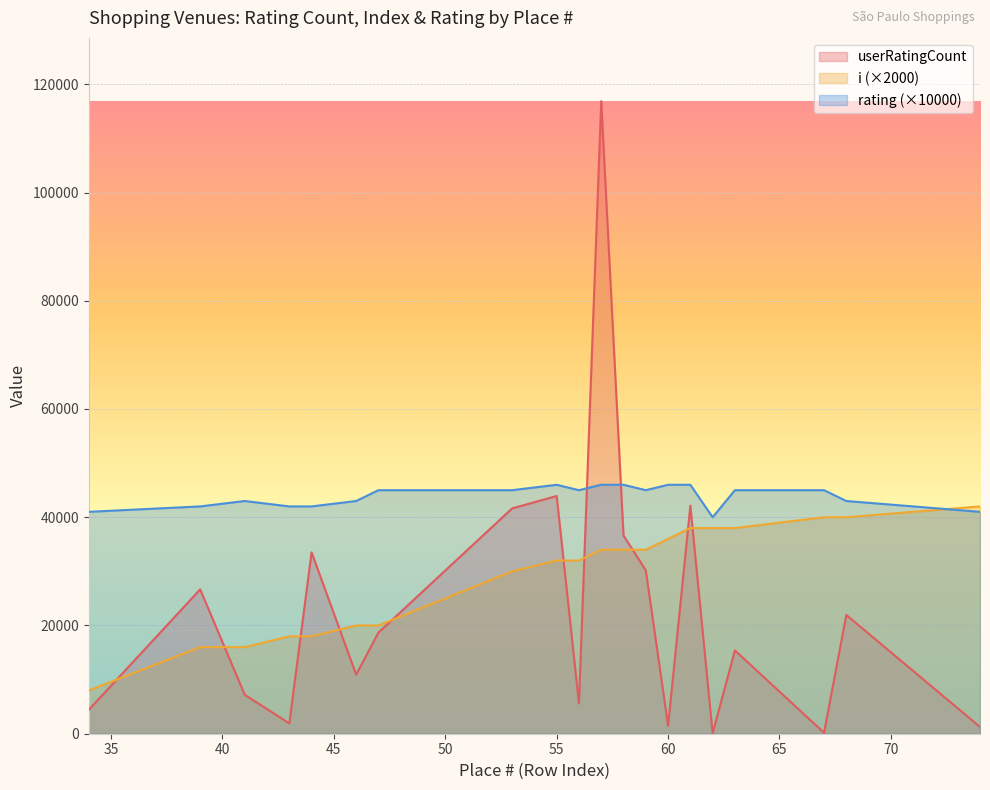

List the labels in order of i value, smallest first.

34, 39, 41, 43, 44, 46, 47, 53, 55, 56, 57, 58, 59, 60, 61, 62, 63, 67, 68, 74